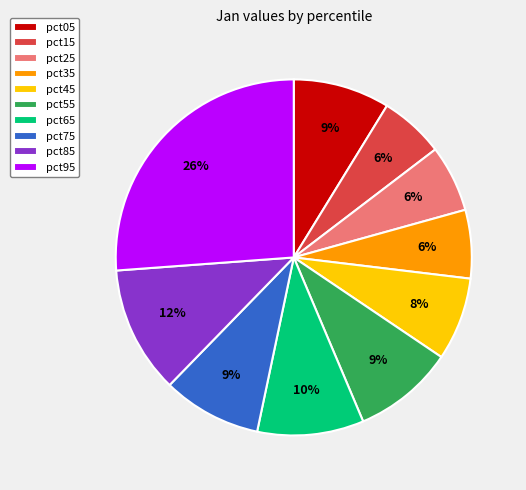

Is the sum of pct45 and pct95 greater than half?

No